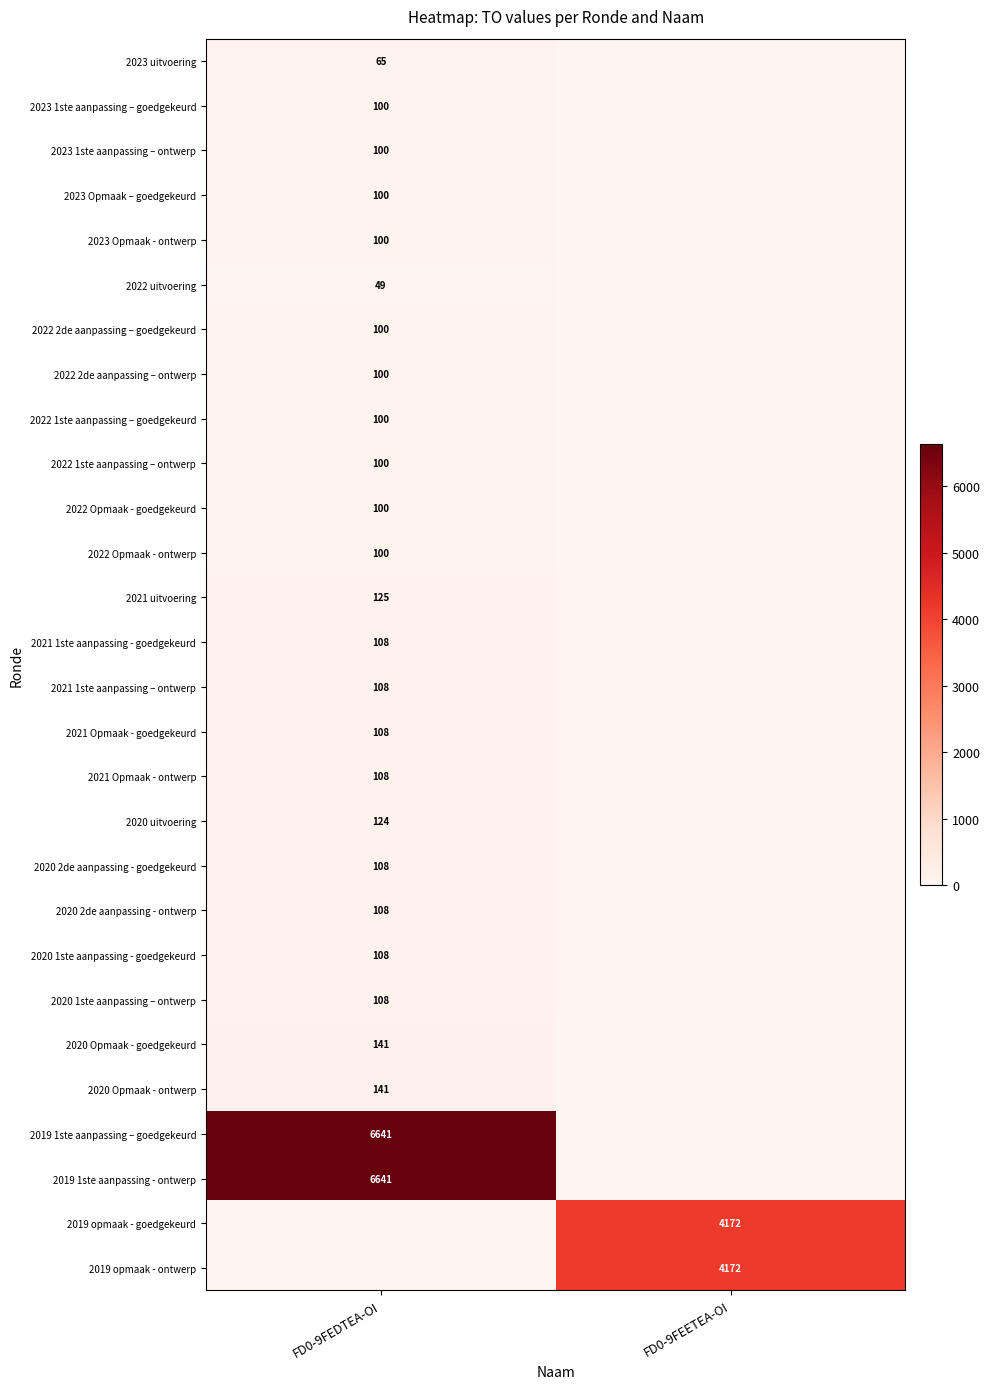

The 2022 2de aanpassing – goedgekeurd series shows 149 at FD0-9FEDTEA-OI. True or false?

False